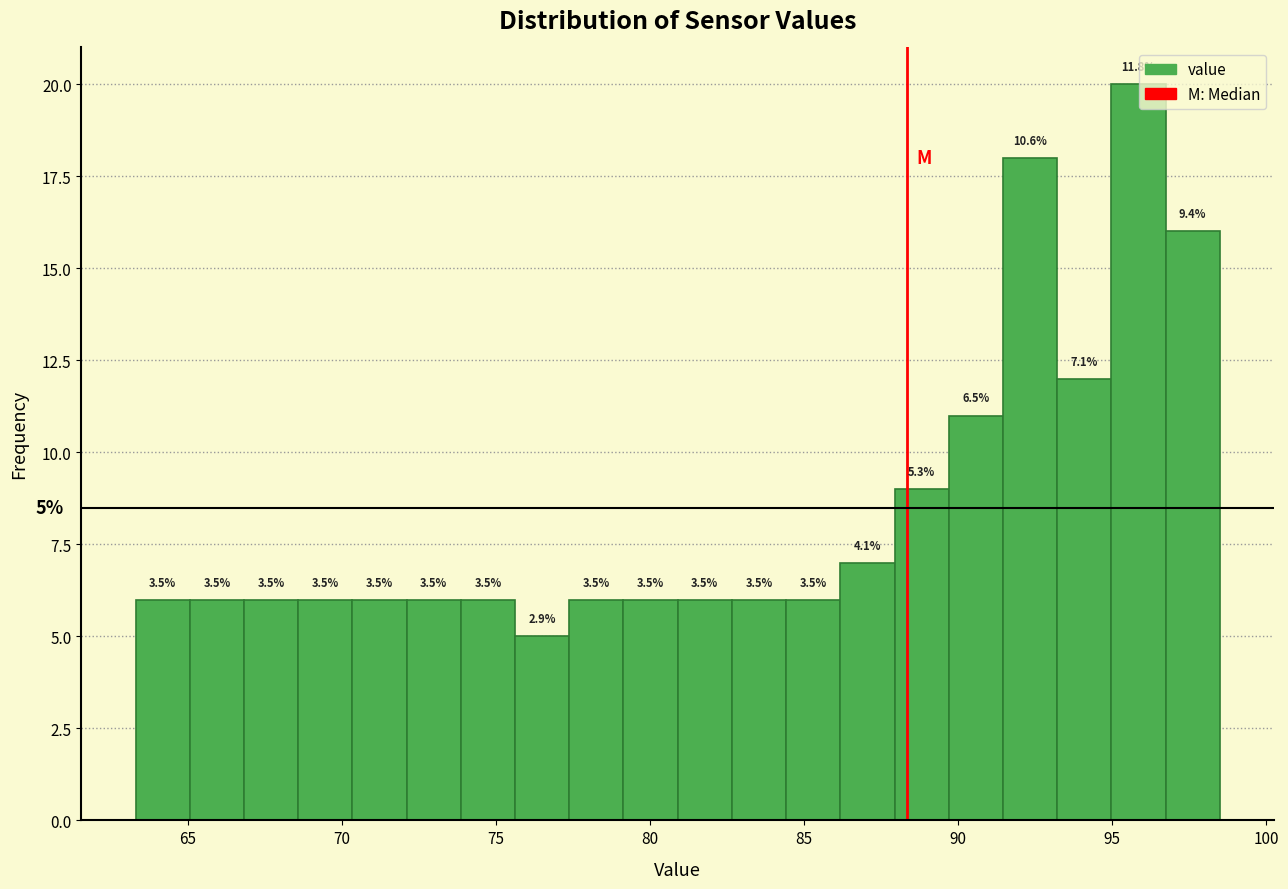

Read against the x-axis, roughly where is the centre of the tallest bar?

96.0